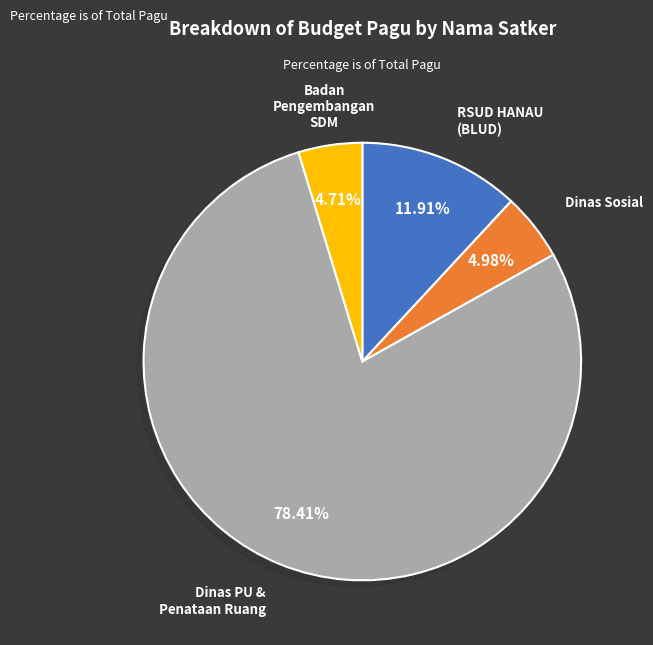

Is there a majority slice in this chart?

Yes